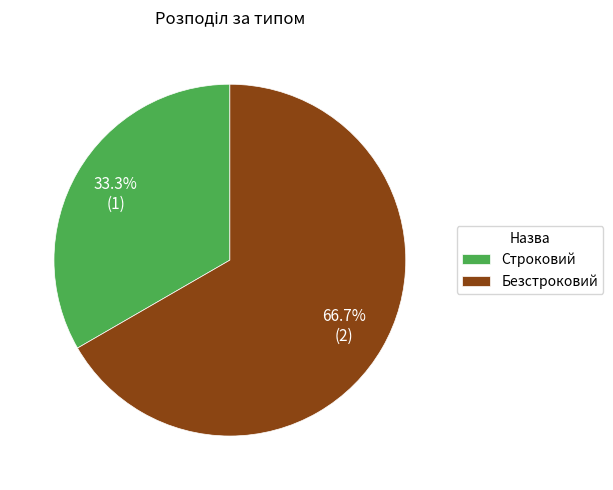

Is there a majority slice in this chart?

Yes